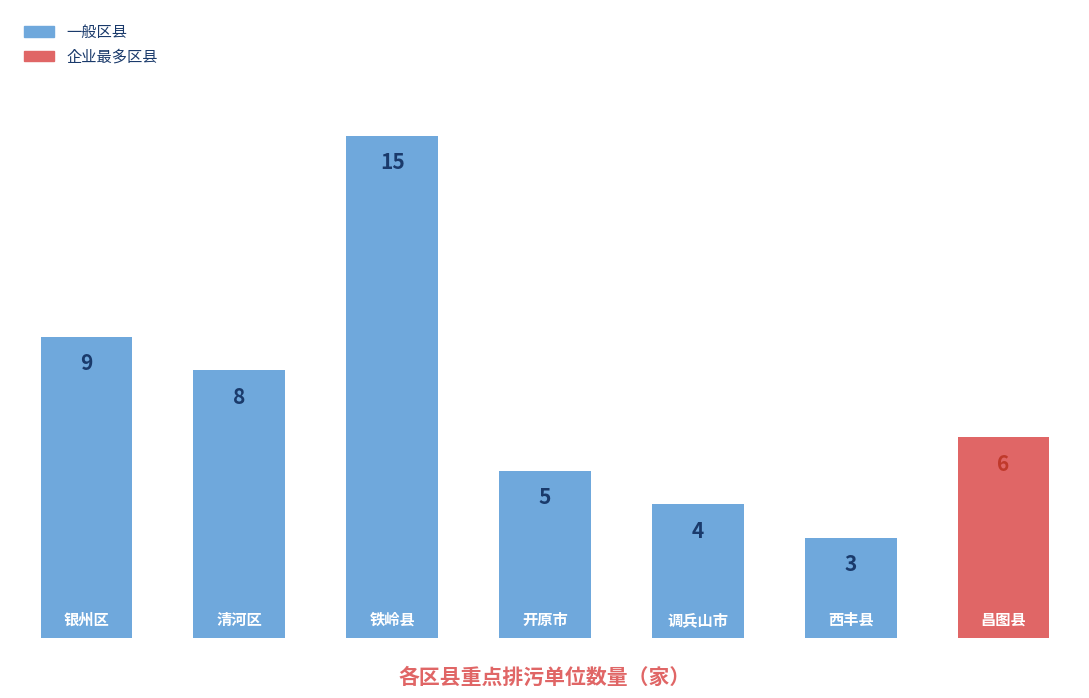

What is the value of the 1st bar from the left?

9